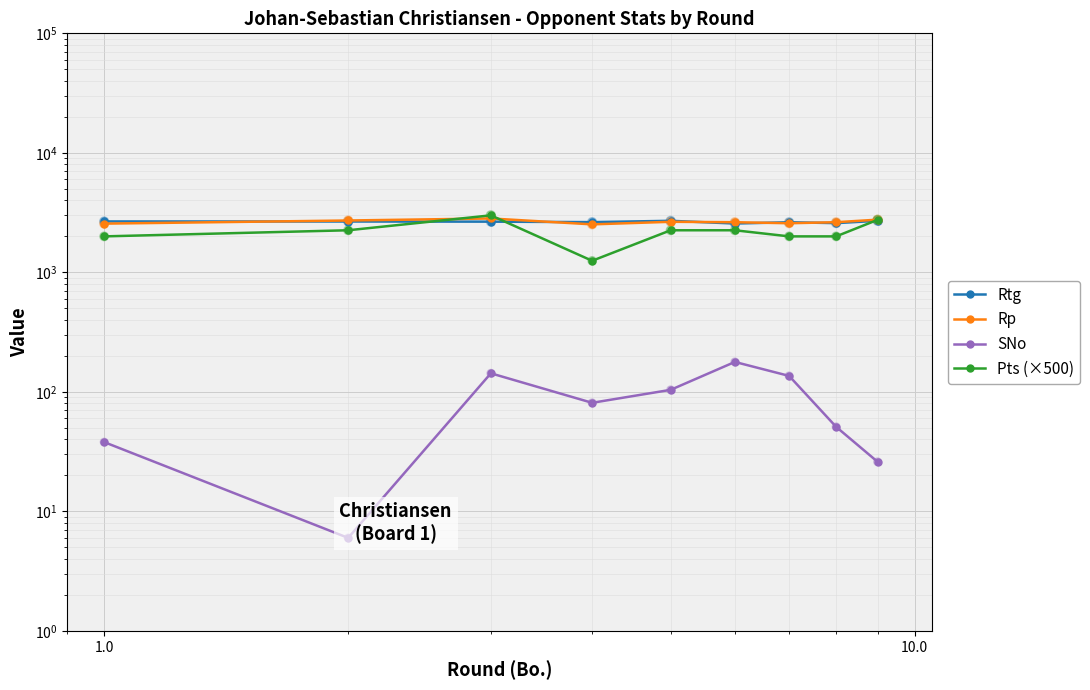

Which series reaches the minimum Y coordinate?

SNo